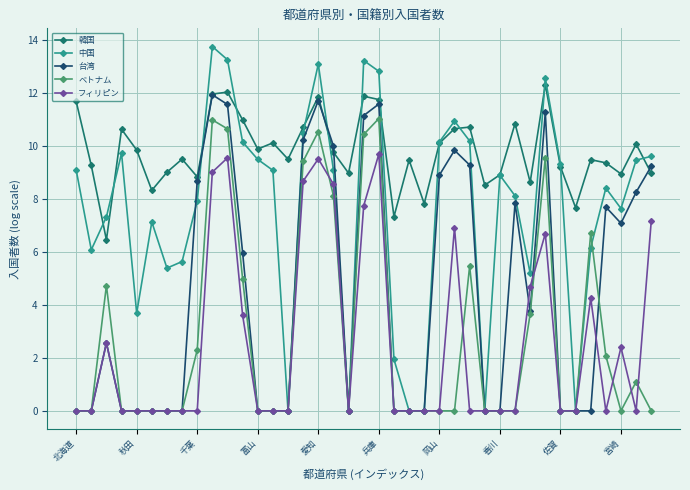

Which series has the largest total across all categories?

韓国